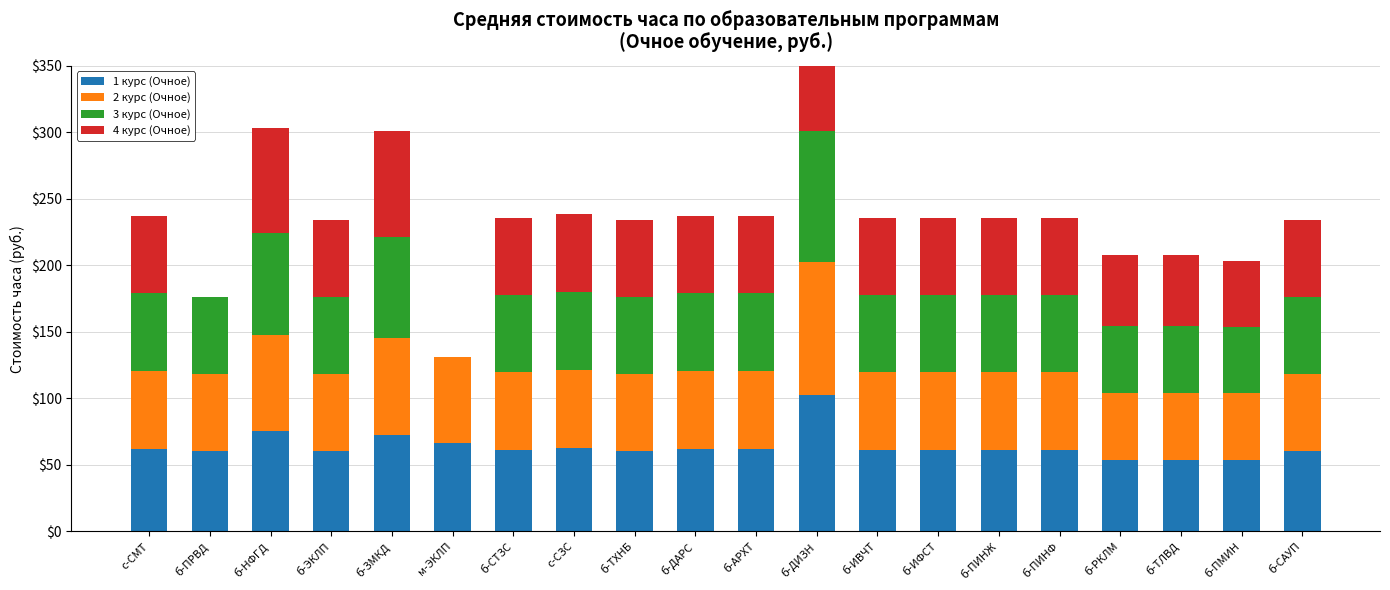

How many groups of bars are there?

20